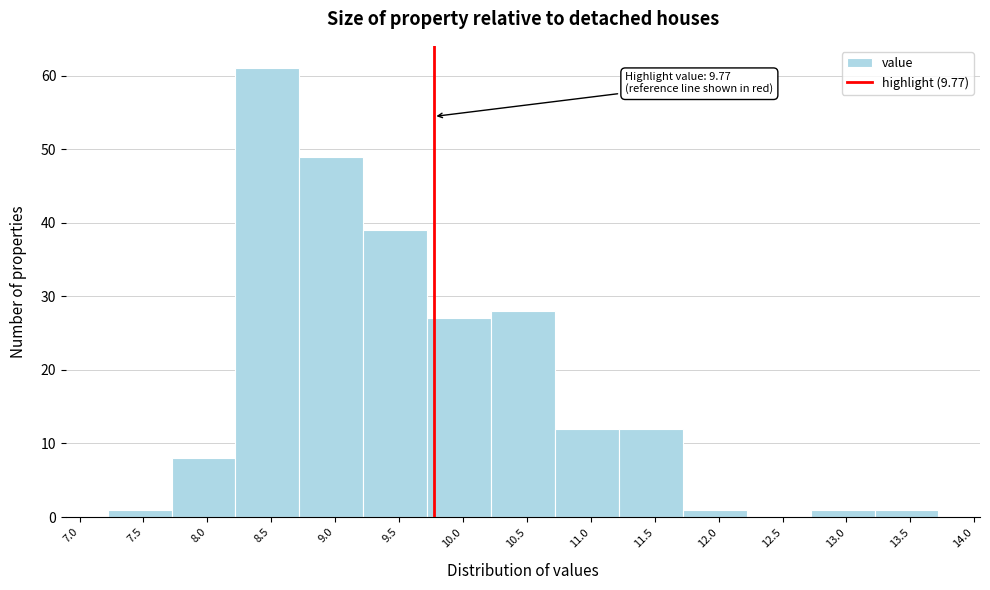

Over which range of the x-axis is the bar tallest?

8.22 to 8.72